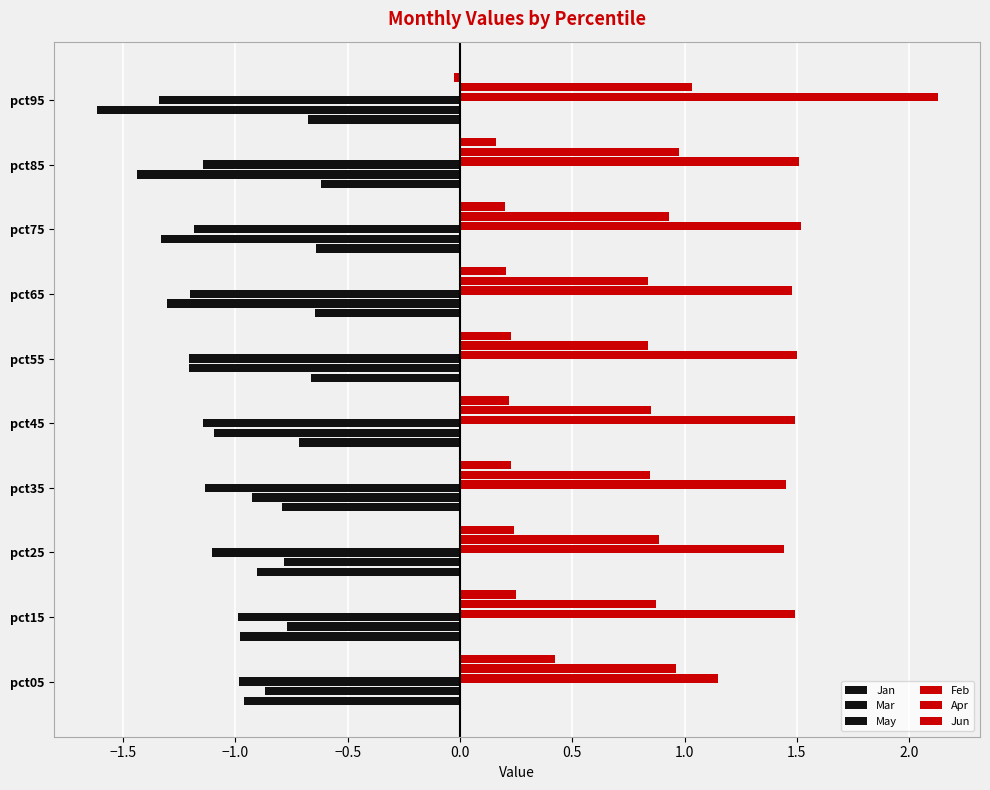

Count the number of data series in this chart.

6